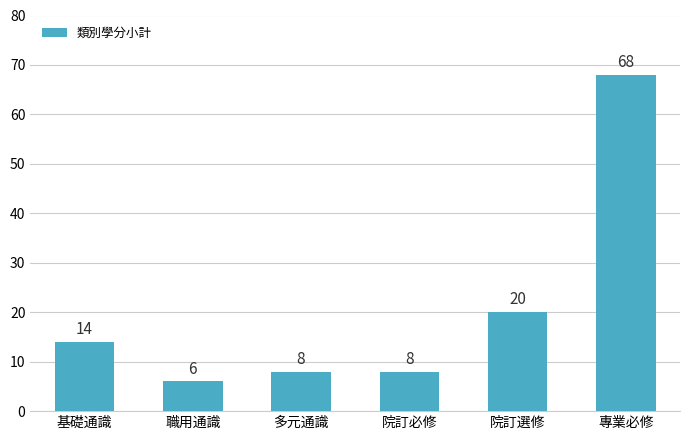

What position from the left is 院訂必修?

4